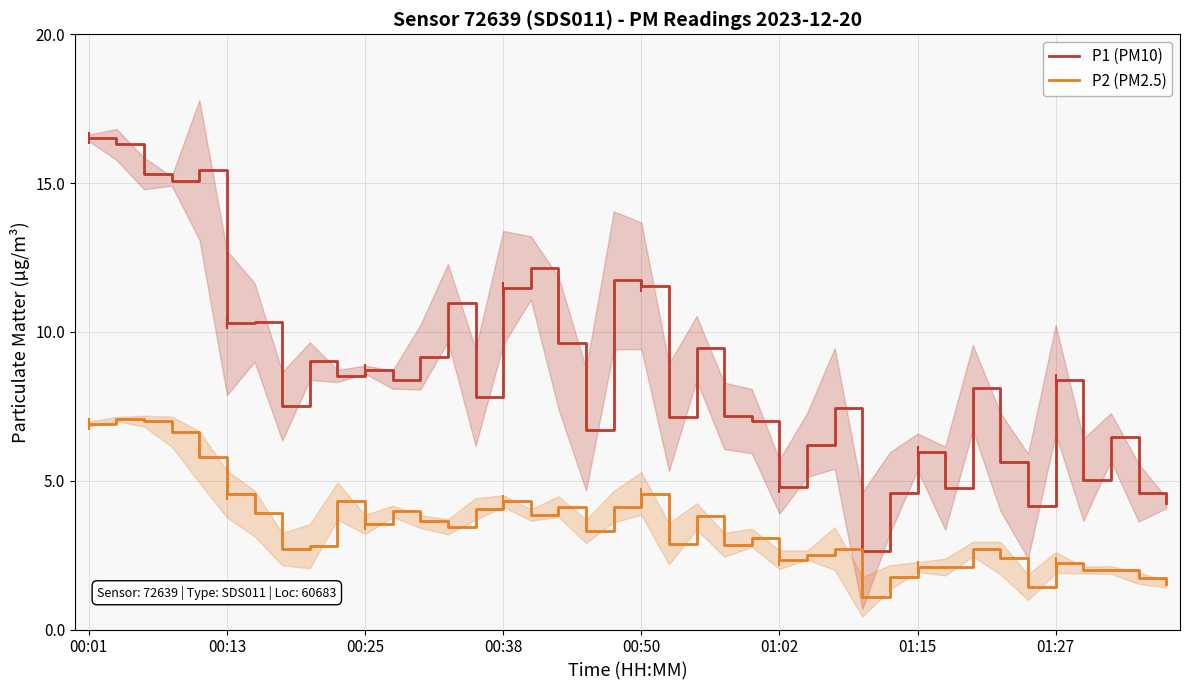

What is the sum of all P2 (PM2.5) values?

137.9